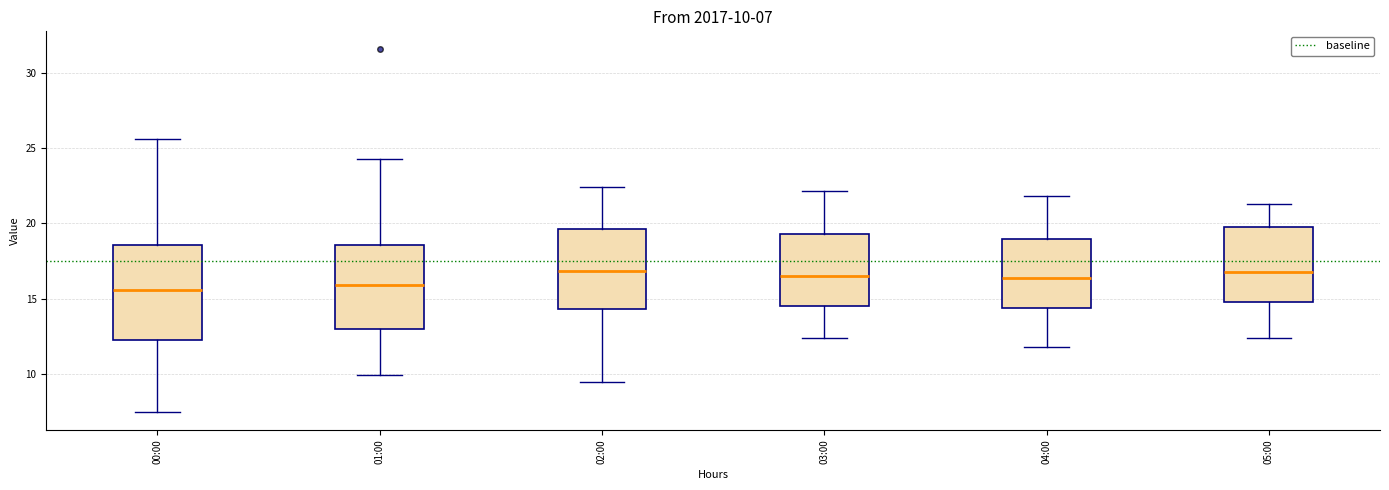

Comparing the boxes themselves (not the whiskers), which one is the tallest?

00:00